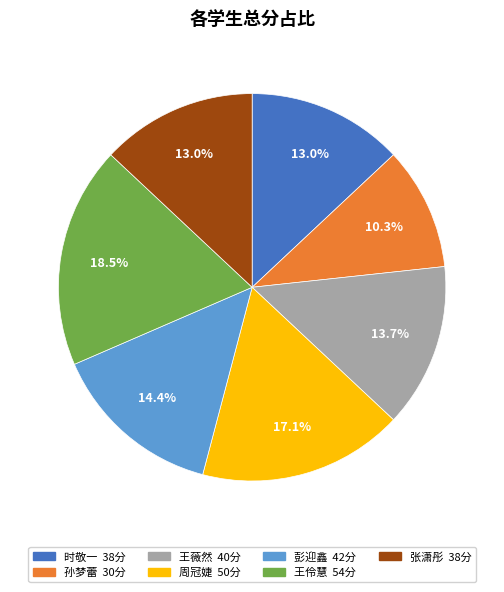

Is there a majority slice in this chart?

No